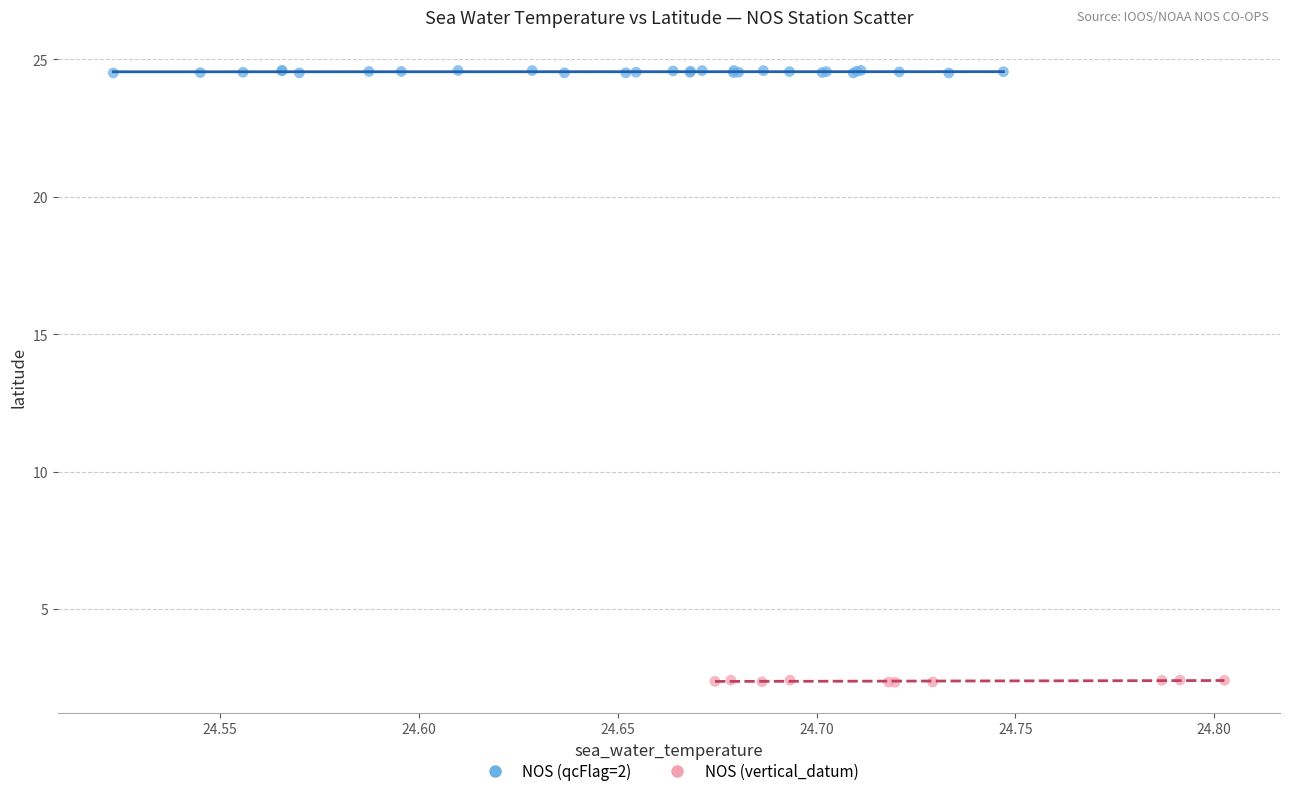

Which series reaches the minimum Y coordinate?

NOS (vertical_datum)